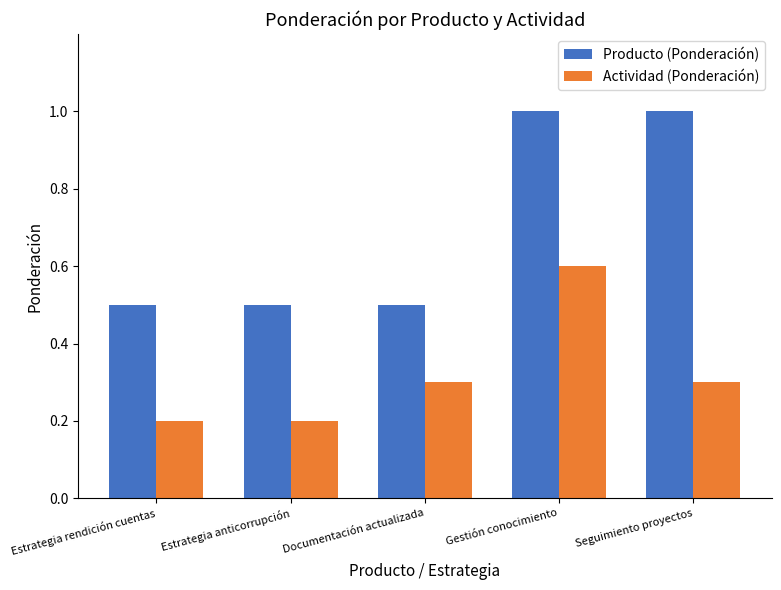

Count the number of categories in the chart.

5